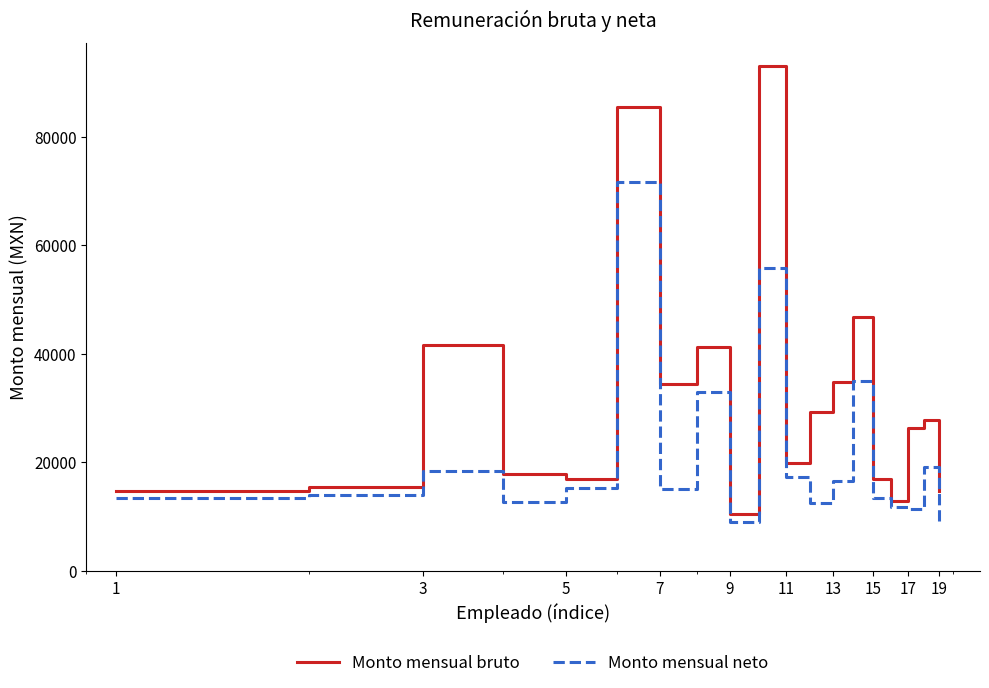

Is this an area chart (filled region under the line)?

No